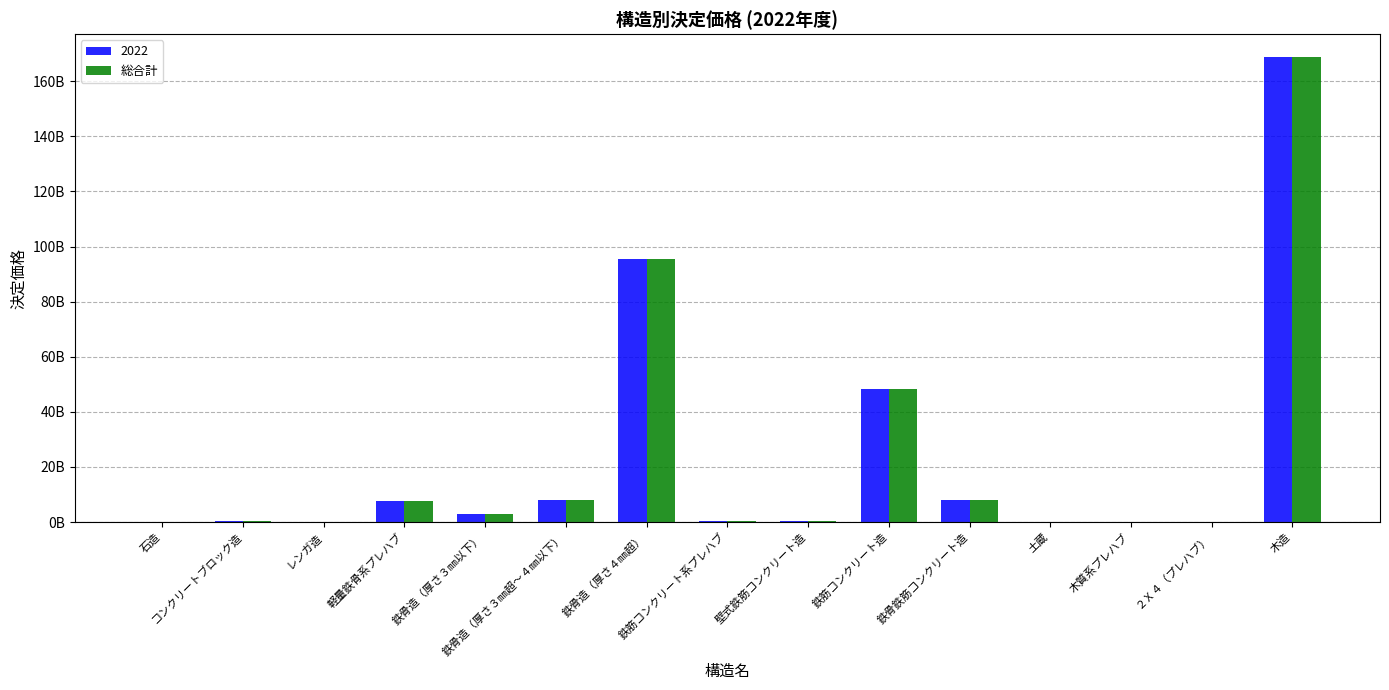

What are all the series names shown in the legend?

2022, 総合計